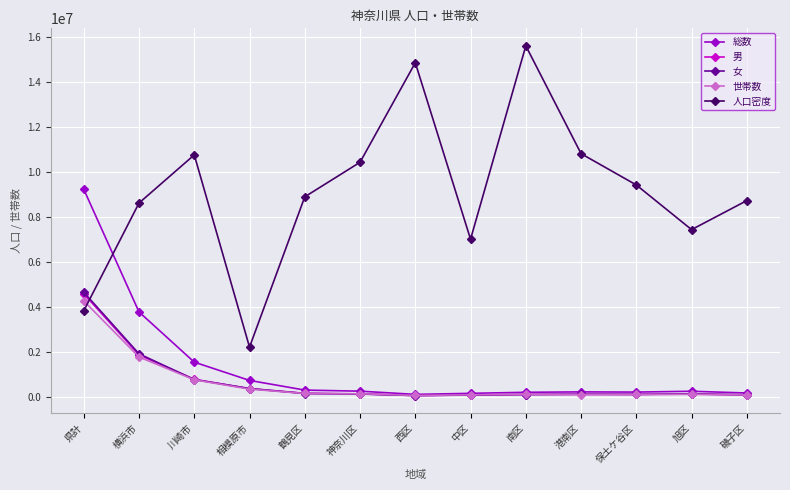

Which series has the largest range (max minus min)?

人口密度